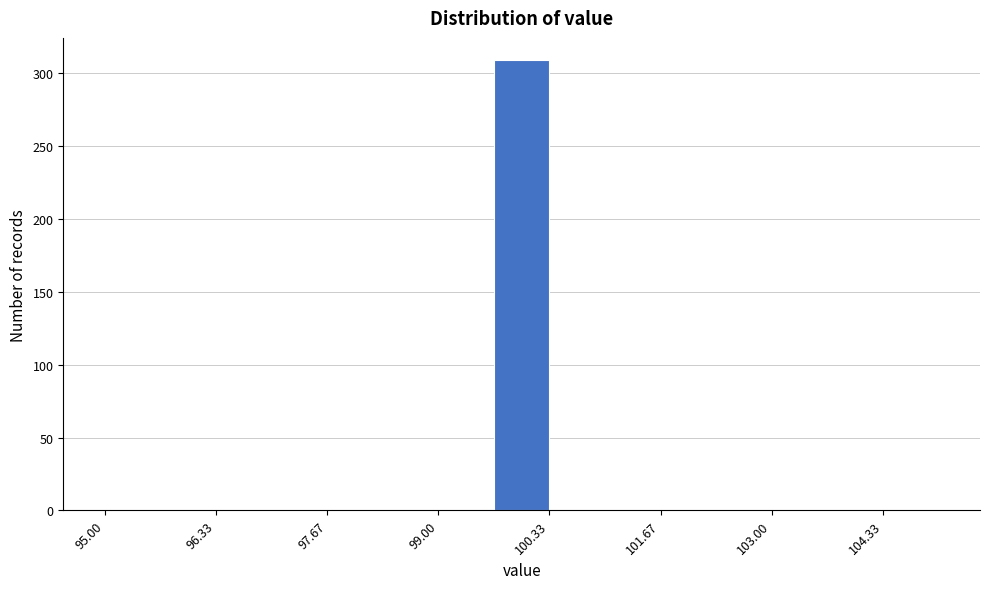

Around what value on the x-axis is the tallest bar? Give the approximate position of its centre, as read against the axis.

100.0